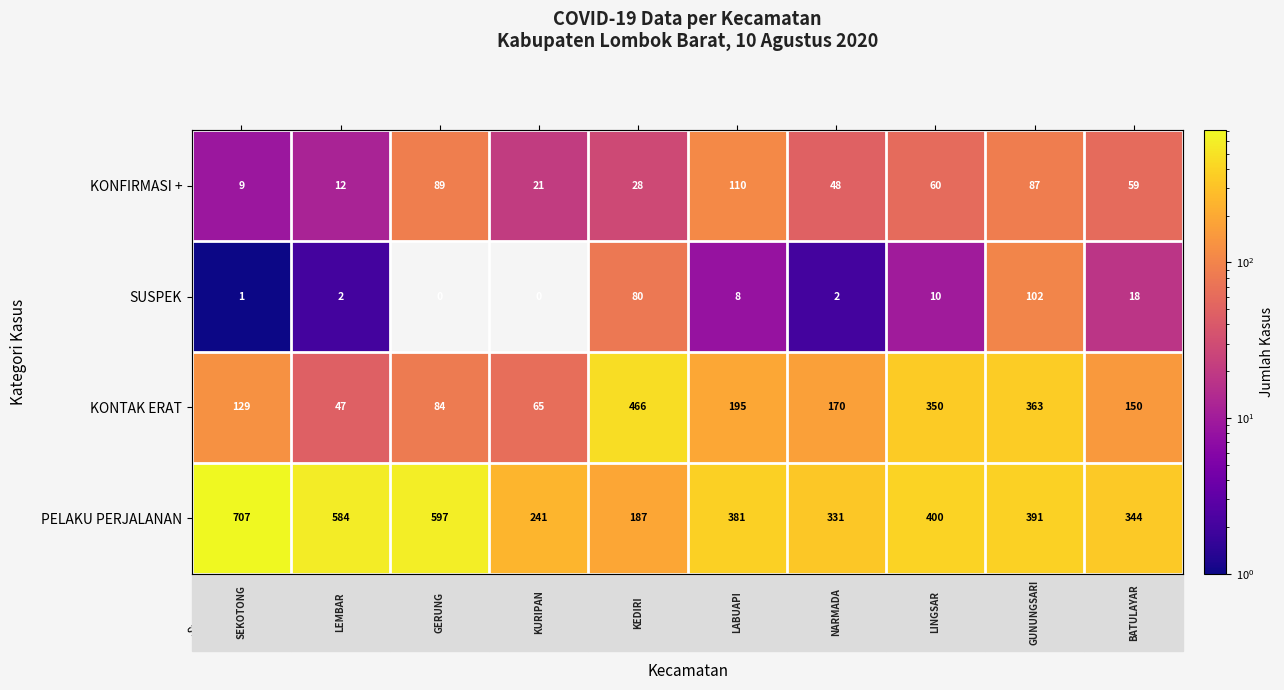

What is the sum of all SUSPEK values?

223